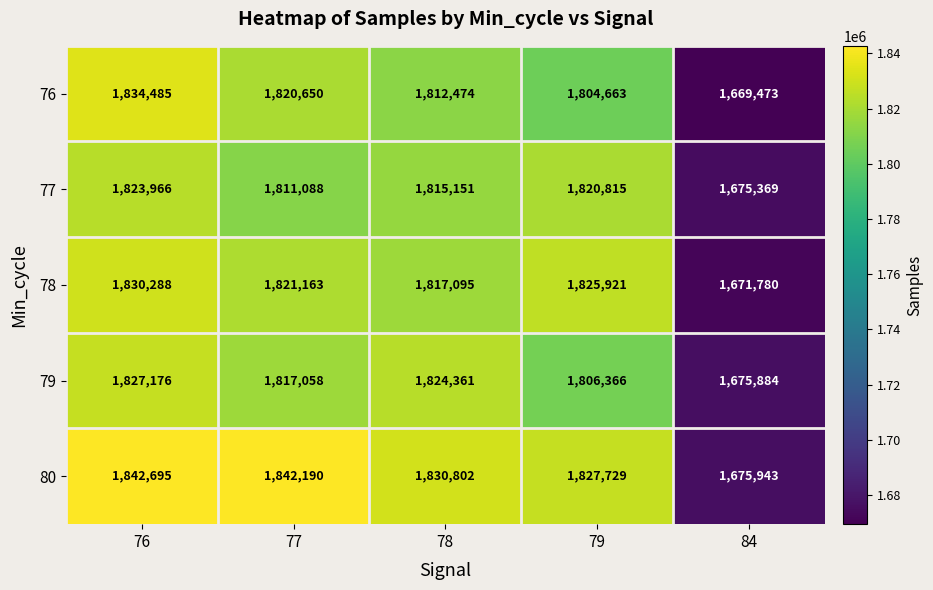

The value of 76 at 79 is 3142769. True or false?

False